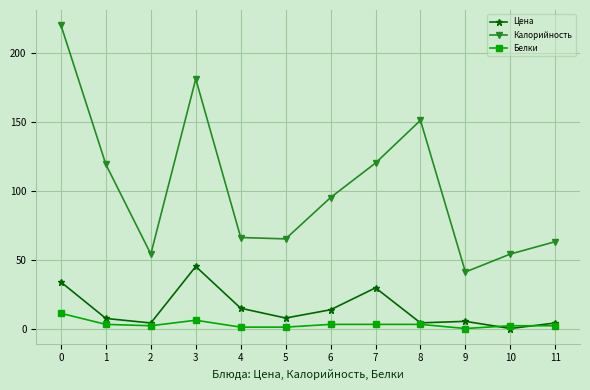

True or false: Калорийность and Цена cross at least once.

False